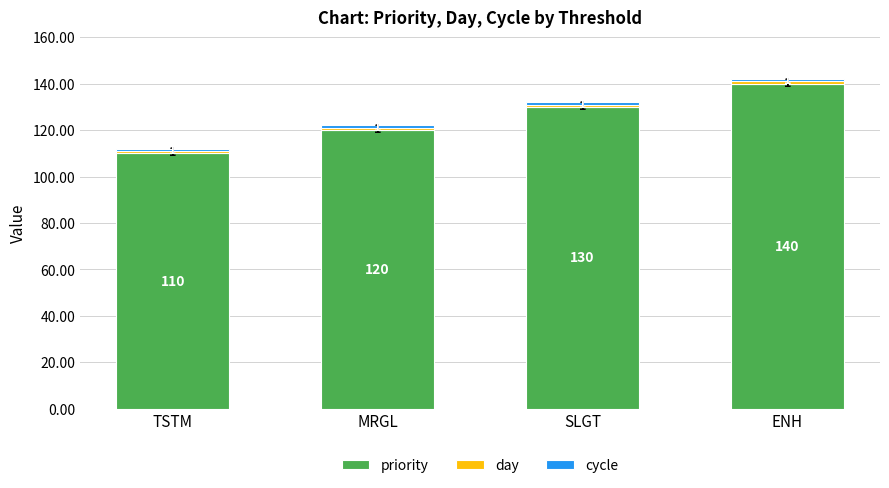

Is it true that priority equals 40 at TSTM?

False